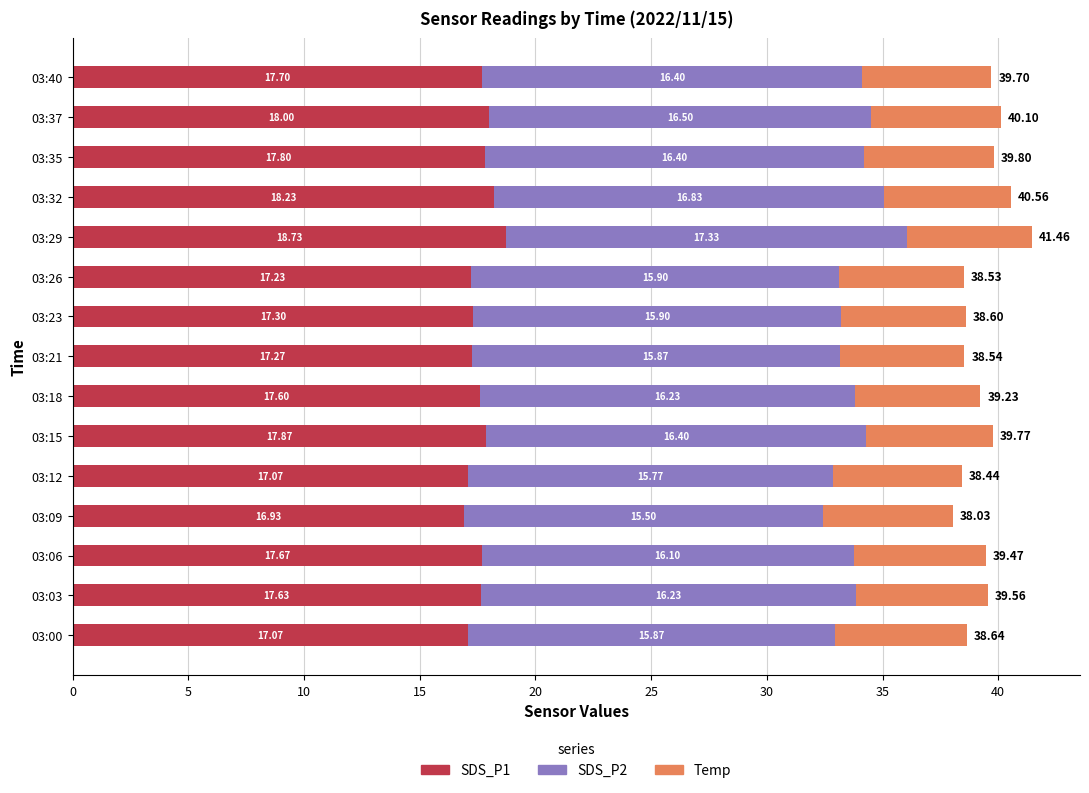

What is the difference between the maximum and minimum values in the SDS_P1 series?

1.8